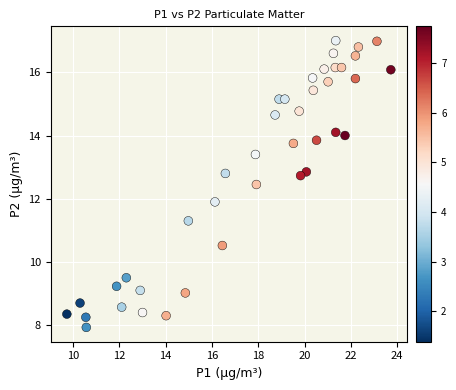

What Y value in the scatter plot is closest to 12?

11.9